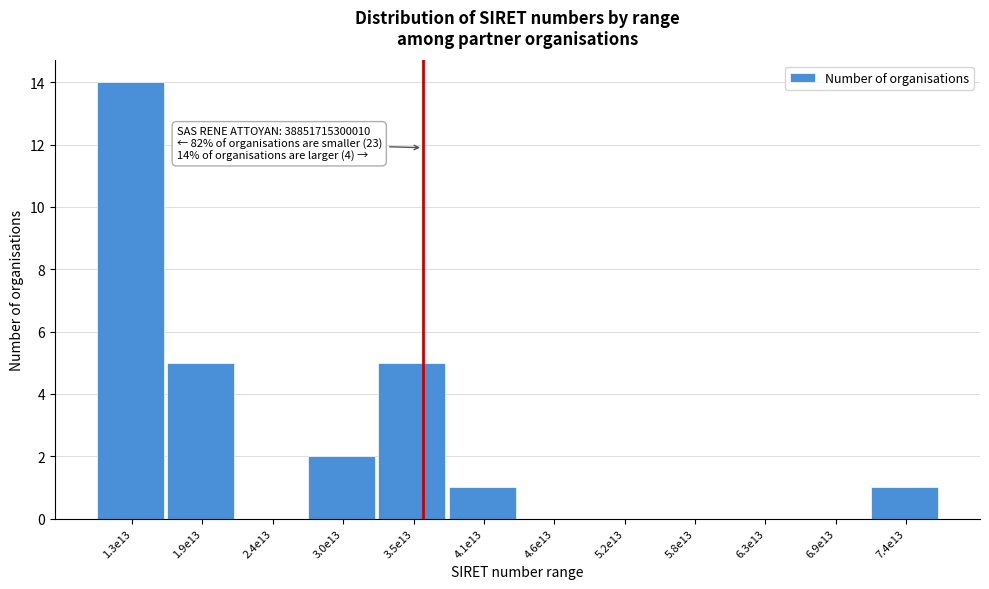

Reading left to right, what are all the values shown in this chart?

1.3e13=14	1.9e13=5	2.4e13=0	3.0e13=2	3.5e13=5	4.1e13=1	4.6e13=0	5.2e13=0	5.8e13=0	6.3e13=0	6.9e13=0	7.4e13=1